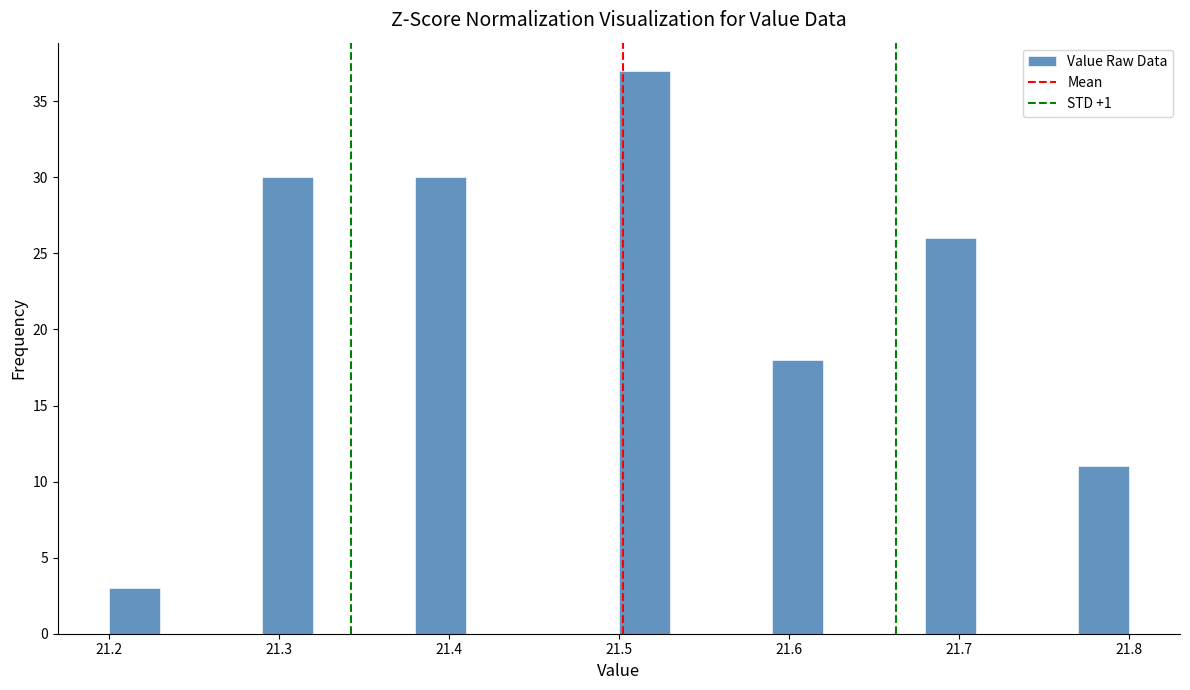

Read against the x-axis, roughly where is the centre of the tallest bar?

21.52